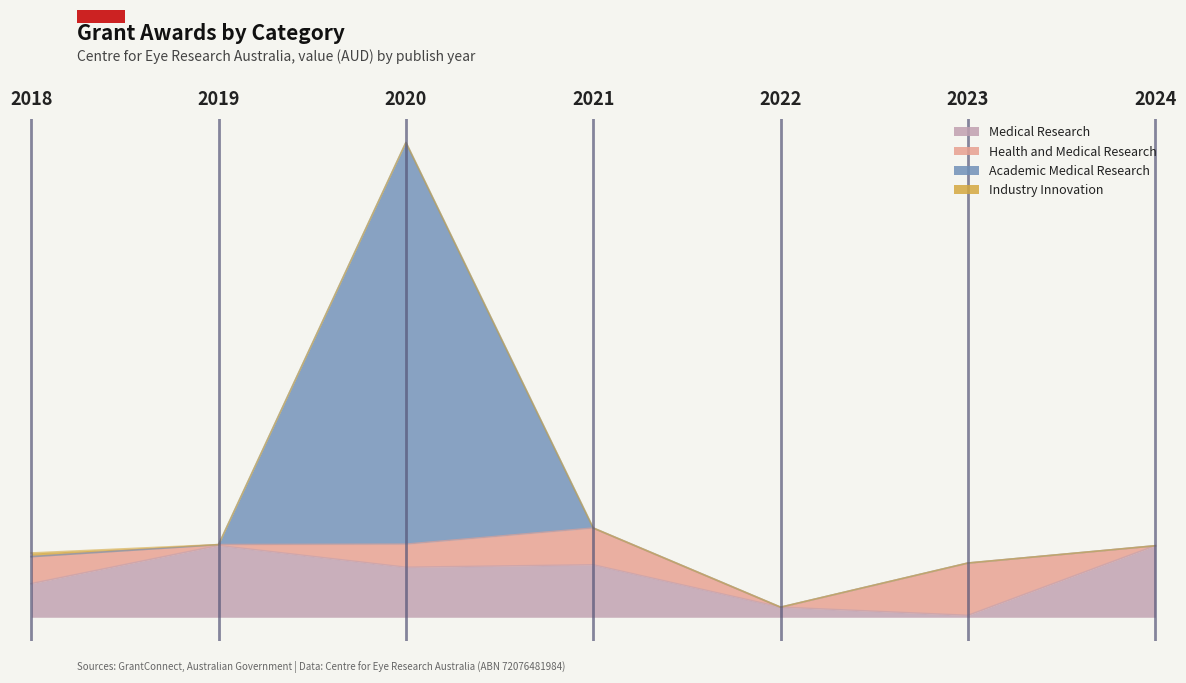

List the labels in order of Medical Research value, smallest first.

2023, 2022, 2018, 2020, 2021, 2024, 2019